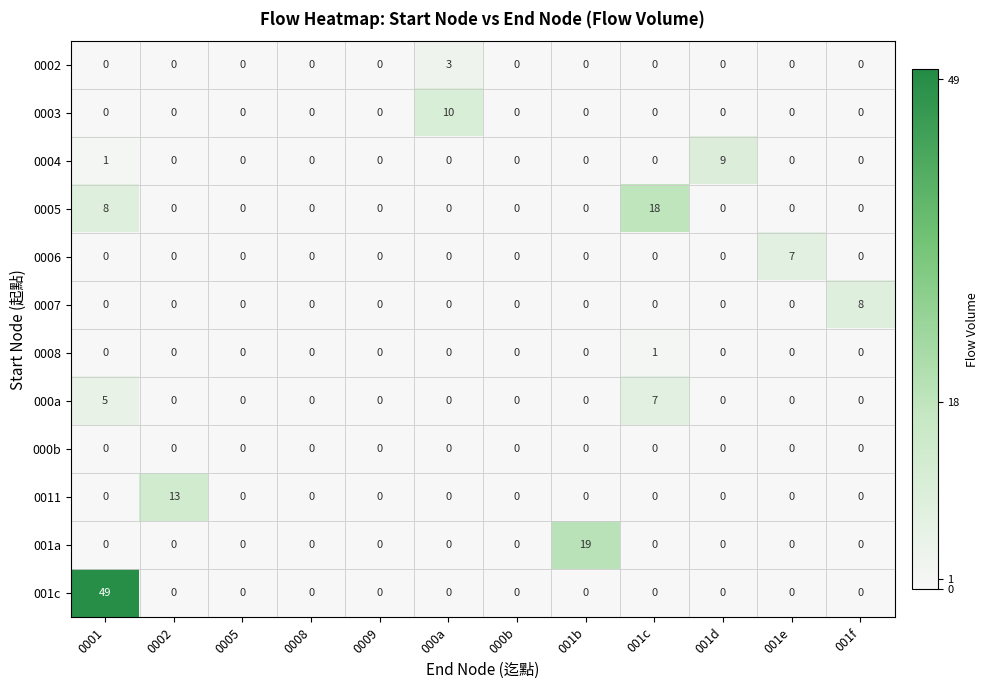

Which series has the largest range (max minus min)?

001c